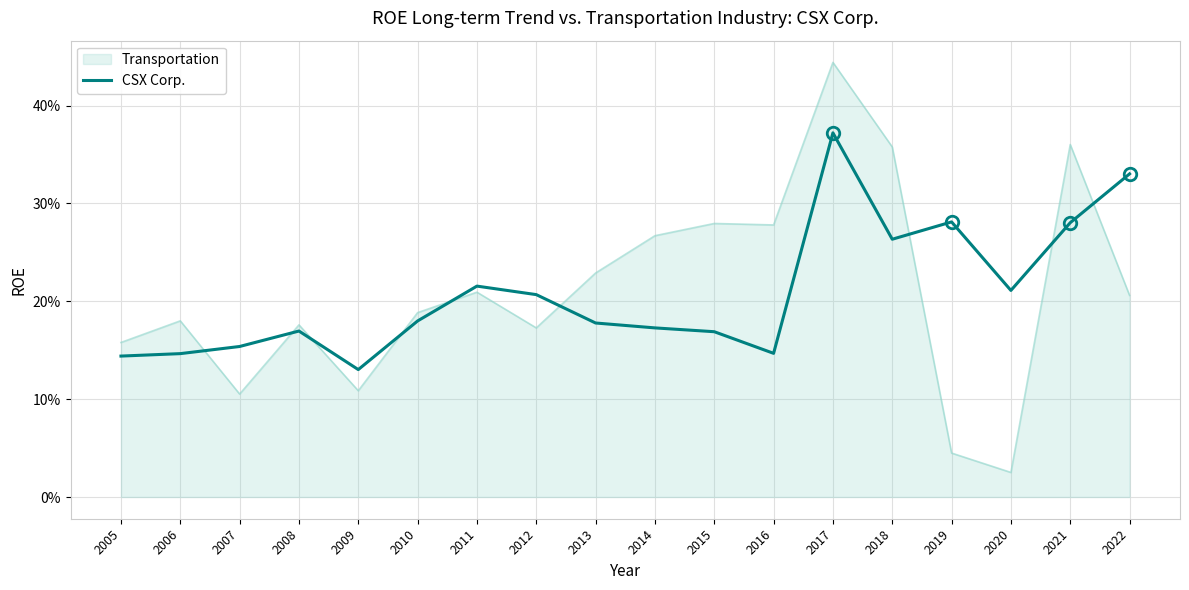

What are all the series names shown in the legend?

Transportation, CSX Corp.